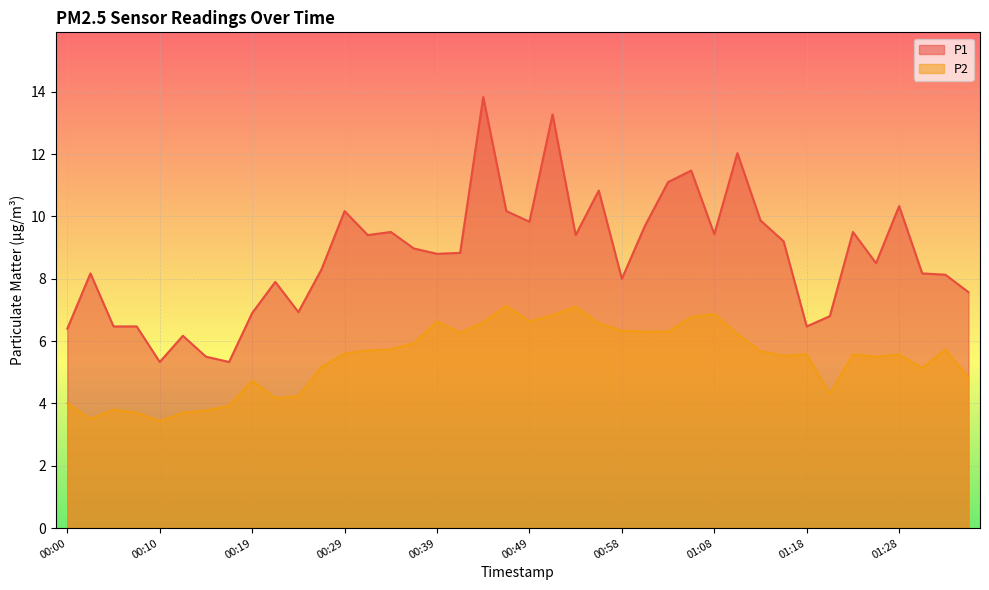

True or false: P1 and P2 cross at least once.

False